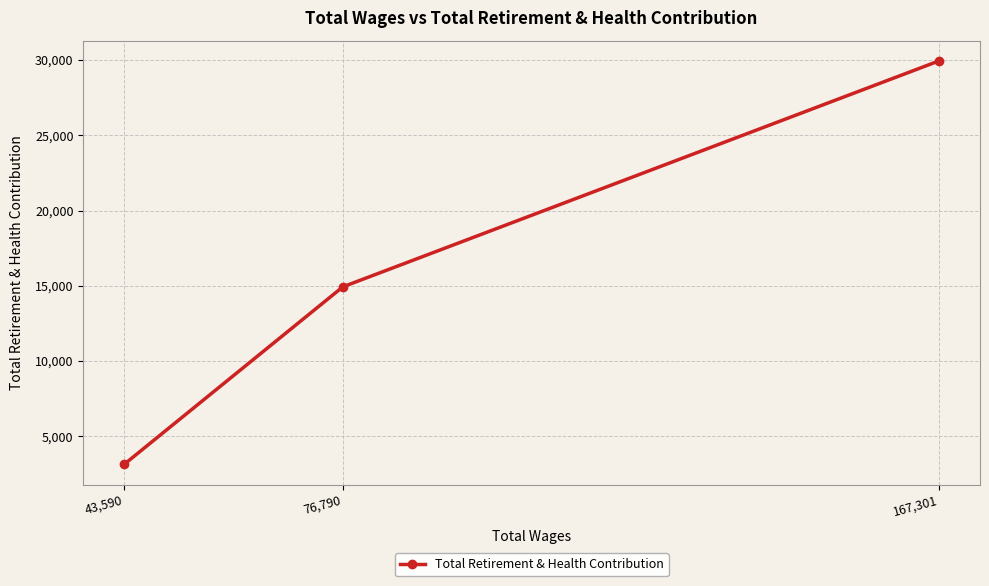

At which label does the data first exceed 14932?

167,301